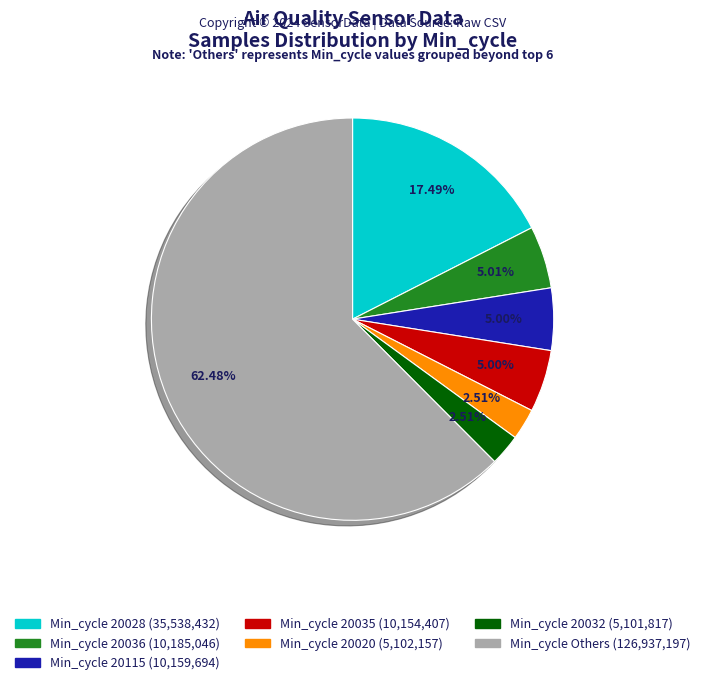

Is there any slice that represents more than half of the pie?

Yes